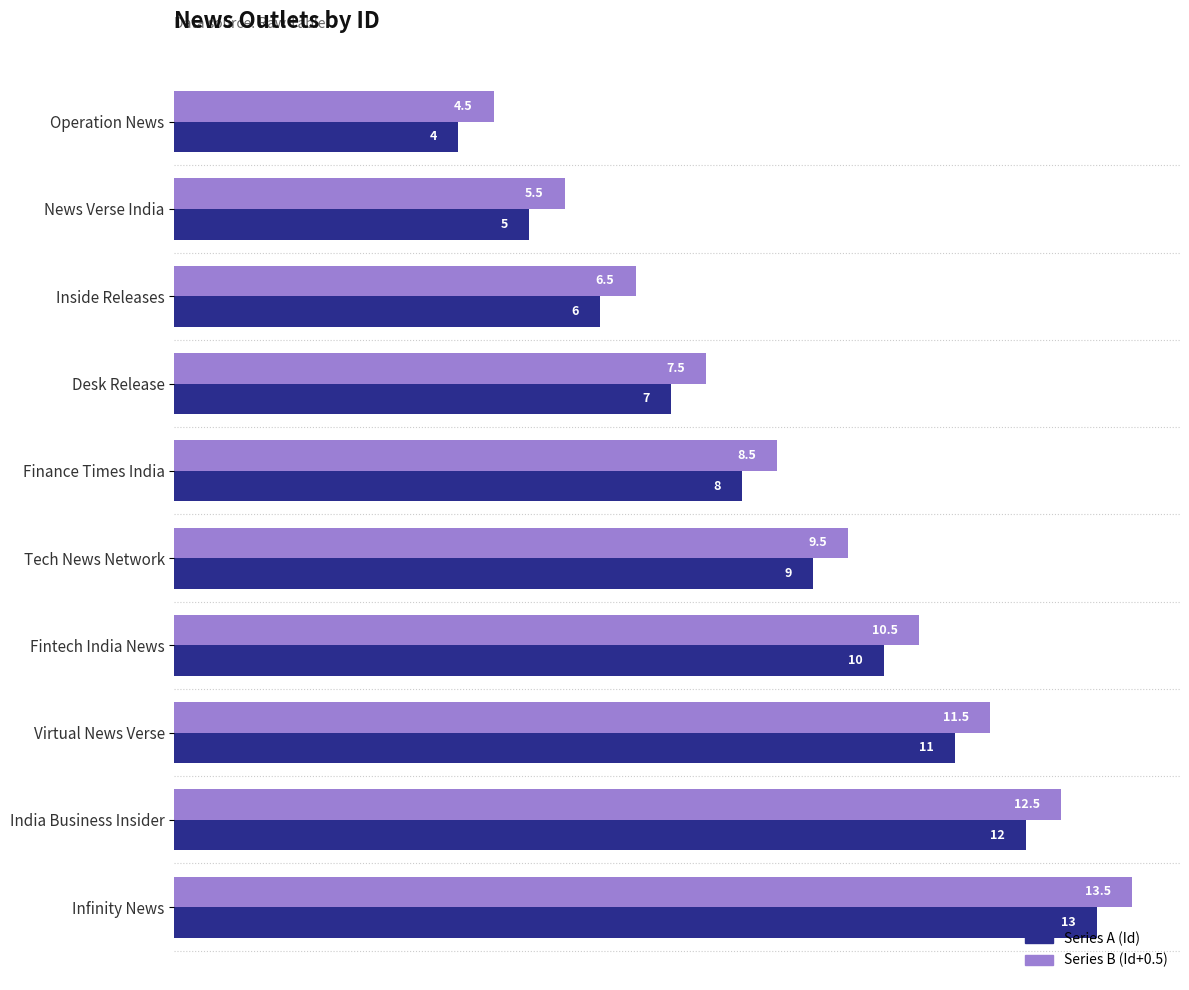

Rank the series by their maximum value, from lowest to highest.

Series A (Id), Series B (Id+0.5)